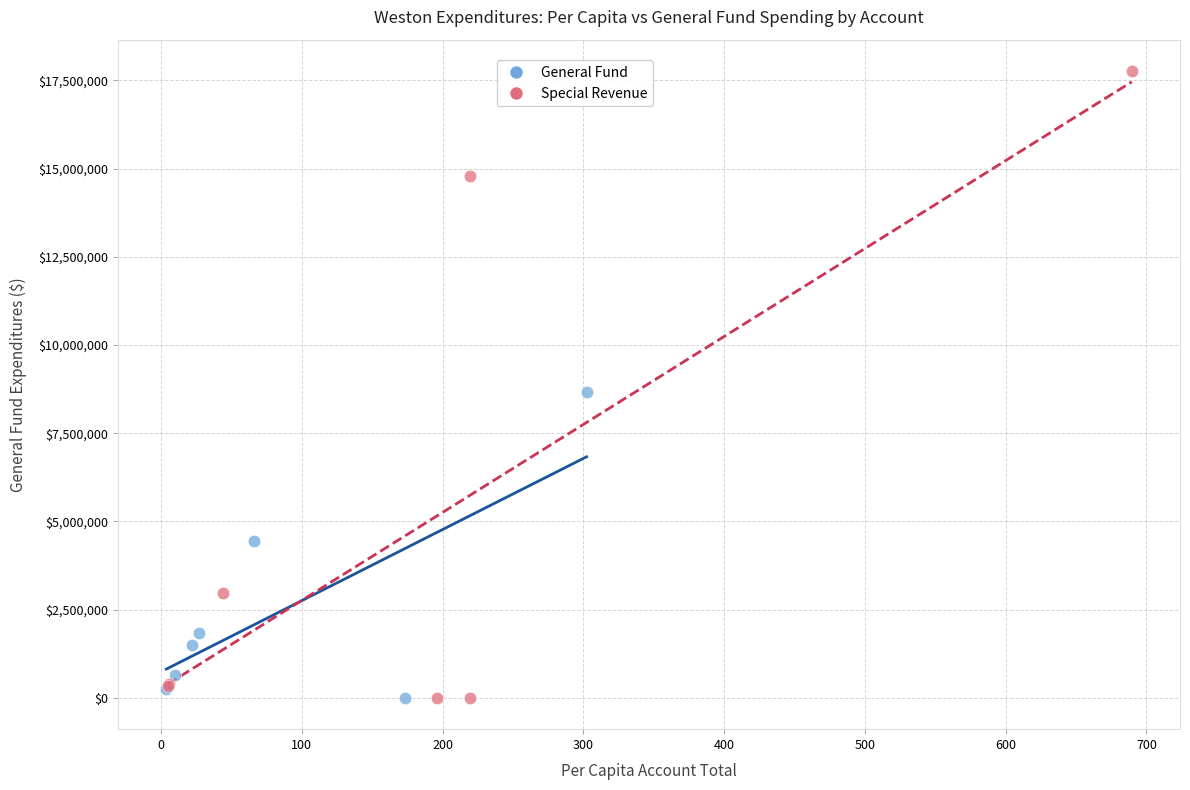

Which series reaches the maximum Y coordinate?

Special Revenue